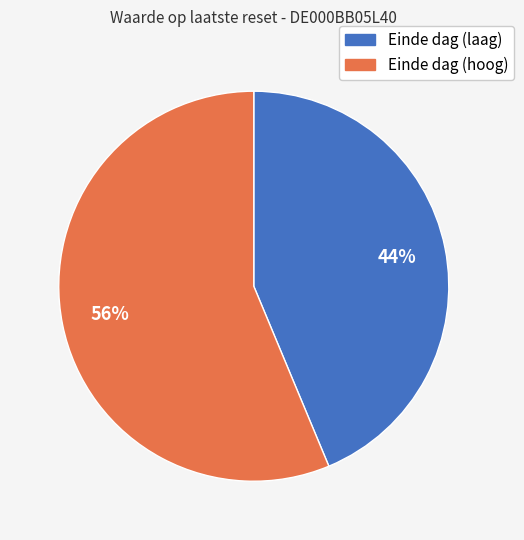

Count the number of slices in the pie.

2